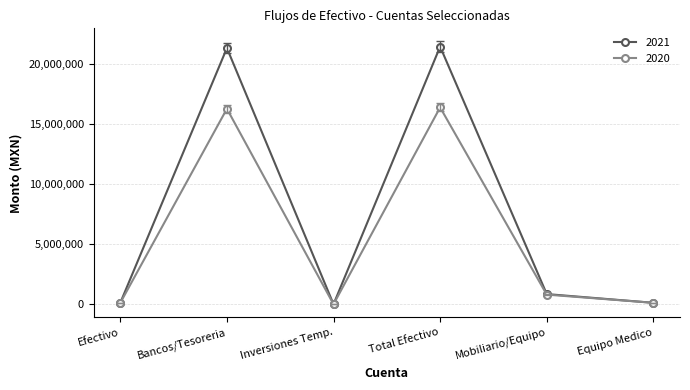

List the series in order of their peak value, highest first.

2021, 2020